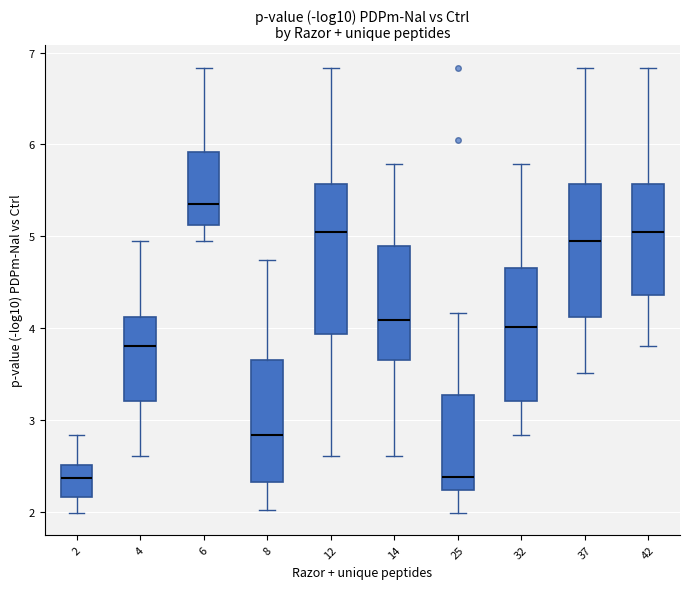

Which box is the tallest, from its lower edge to its upper edge?

12